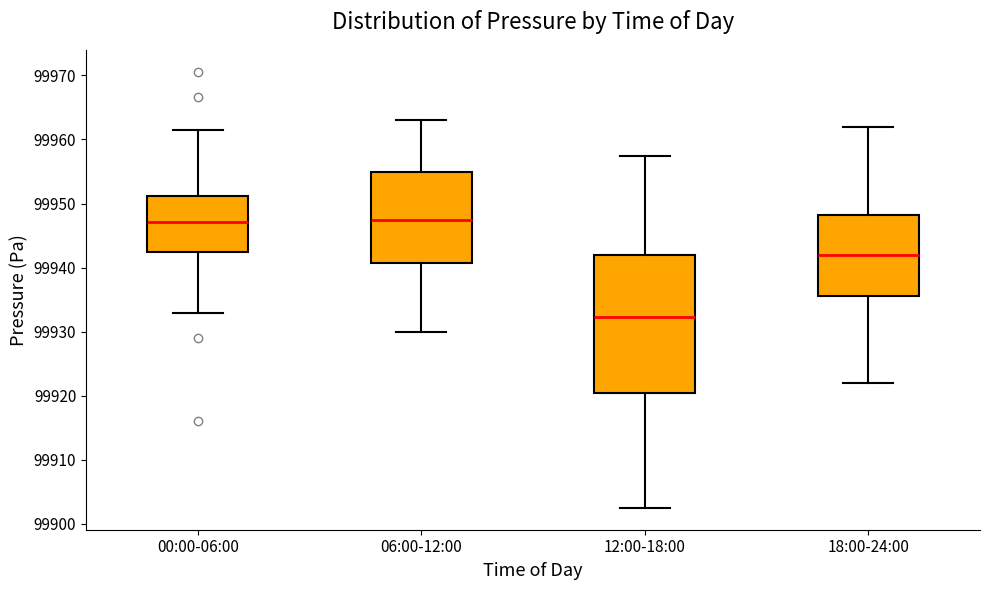

Where does the lower whisker of the box for 00:00-06:00 end on the y-axis? The values are not printed on the chart, so give them approximately, as read against the axis.

99933